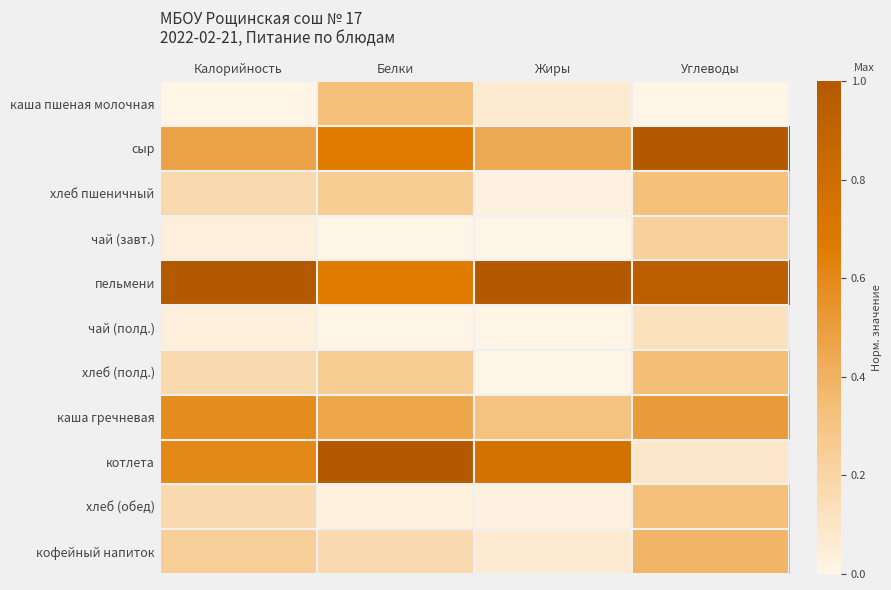

What is the greatest value displayed?

1.0